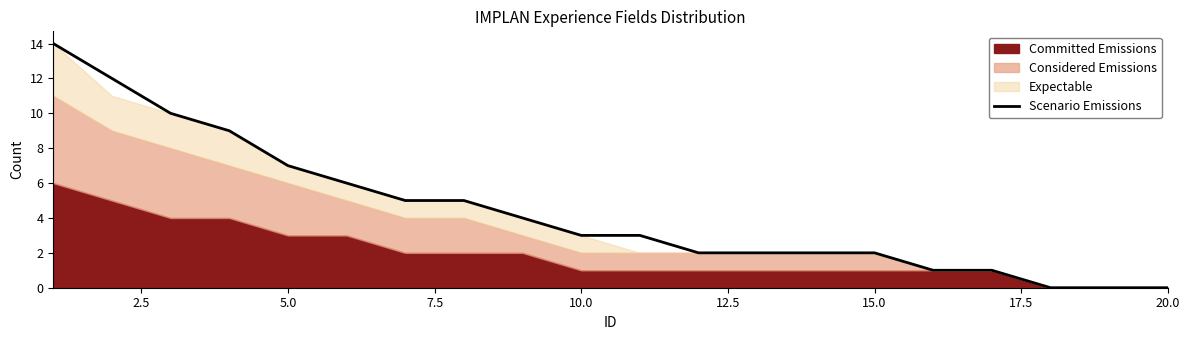

The Scenario Emissions series shows -4 at 20.0. True or false?

False